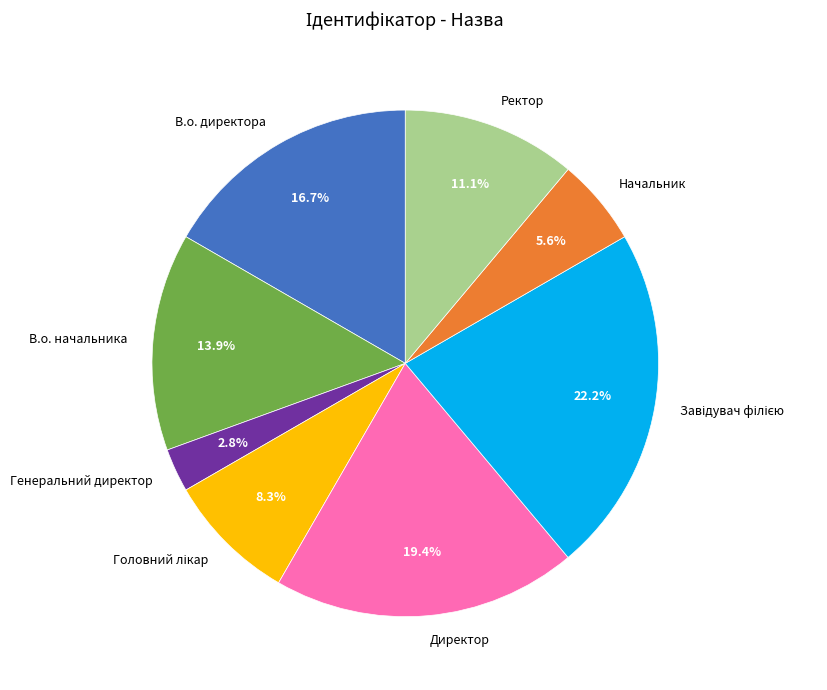

To the nearest percent, what is the difference between the largest and smallest slice percentages?

19%